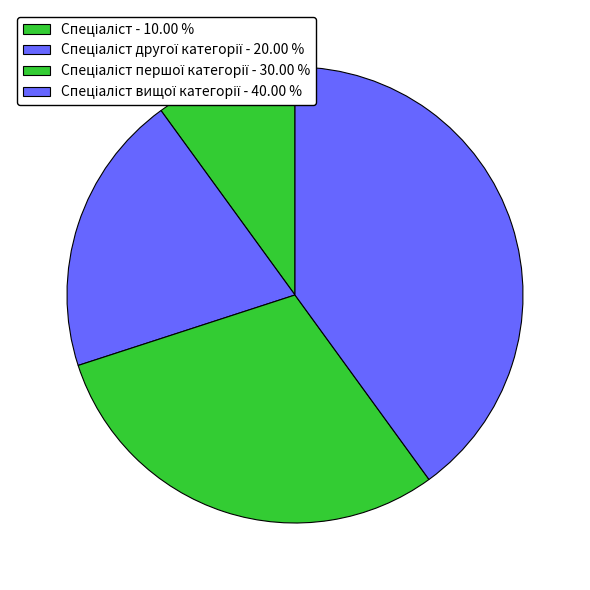

Which slice is the smallest?

Спеціаліст